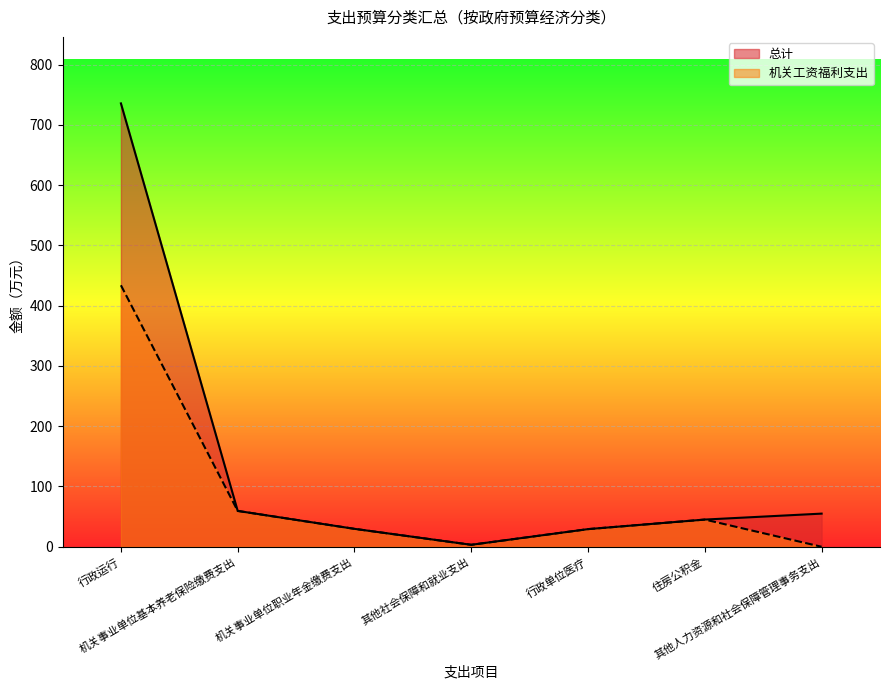

At 住房公积金, list the series in order from largest to smallest.

总计, 机关工资福利支出